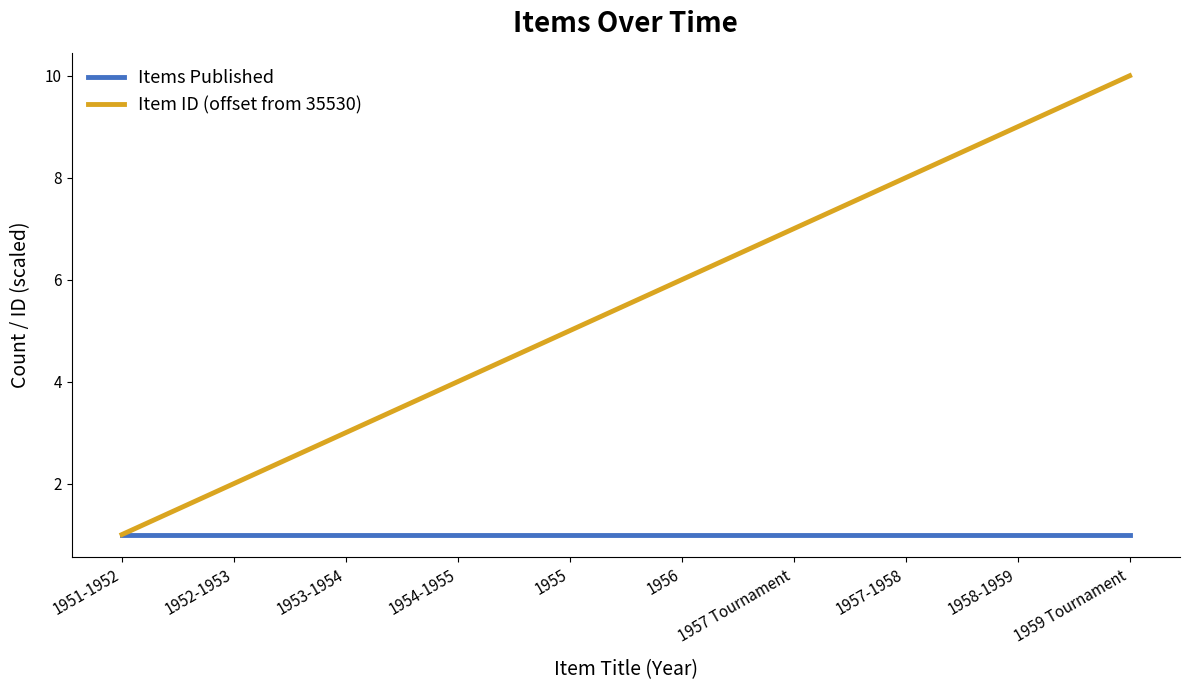

What is the sum of all Item ID (offset from 35530) values?

55